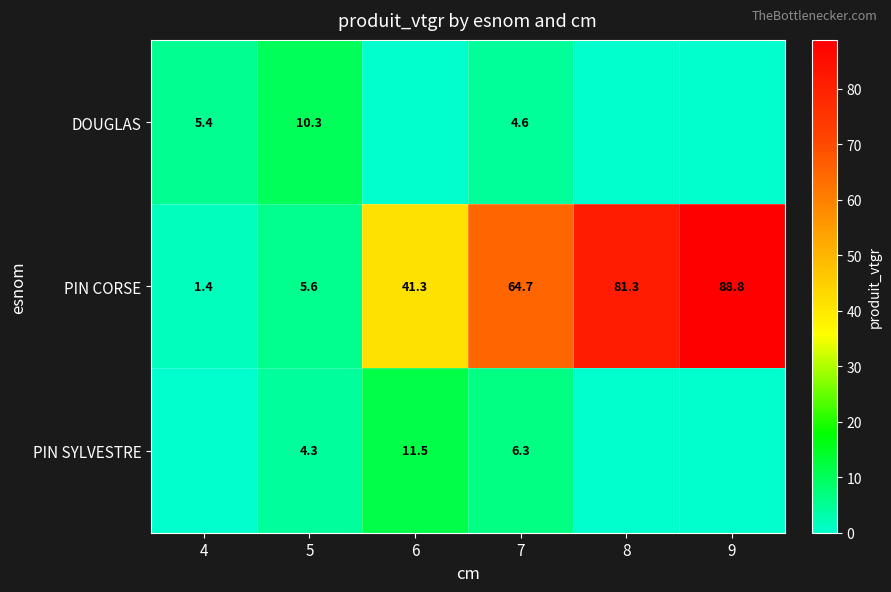

What is the highest value of the PIN CORSE series?

88.8